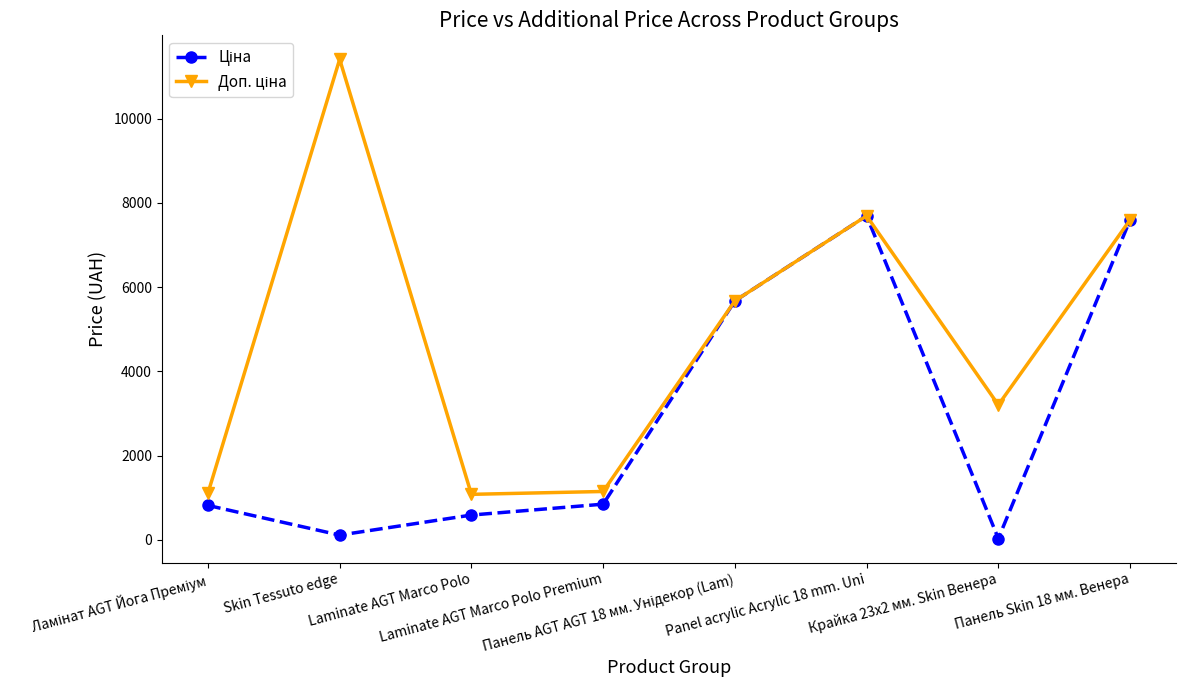

What position from the right is Laminate AGT Marco Polo Premium?

5